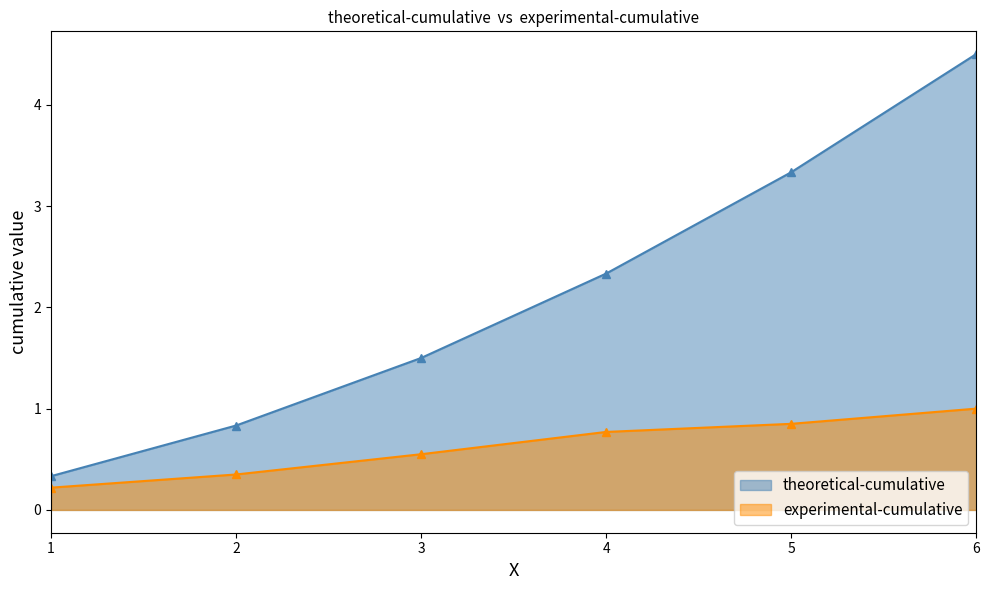

How many values in the theoretical-cumulative series are below 2?

3